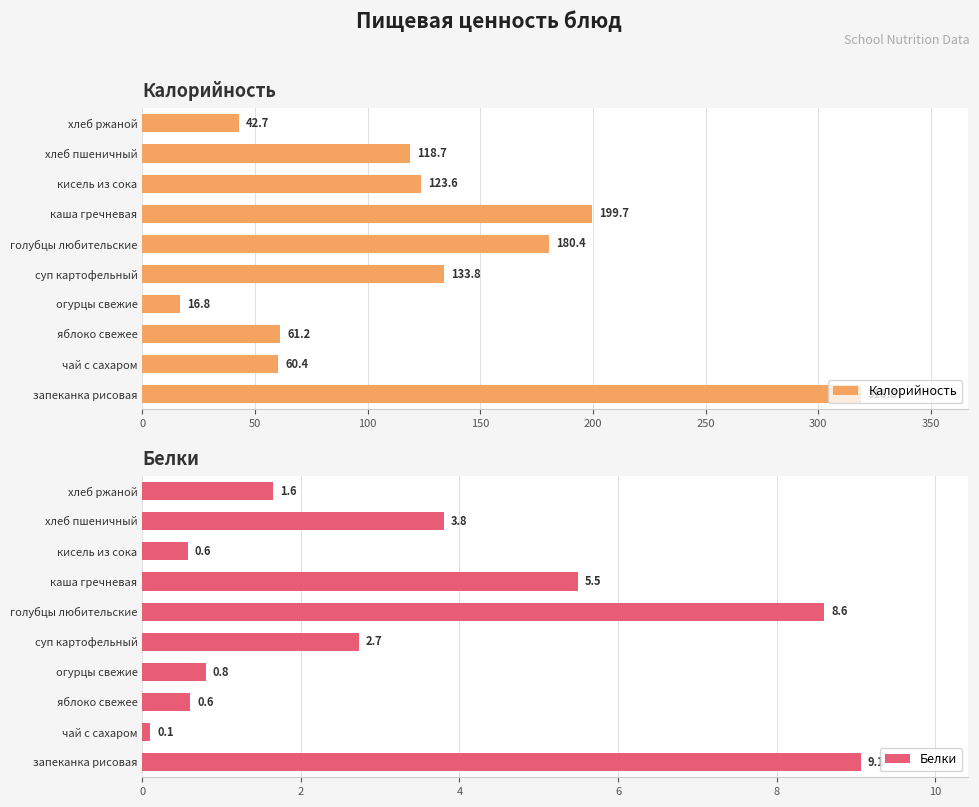

At which label does Калорийность reach its minimum?

огурцы свежие